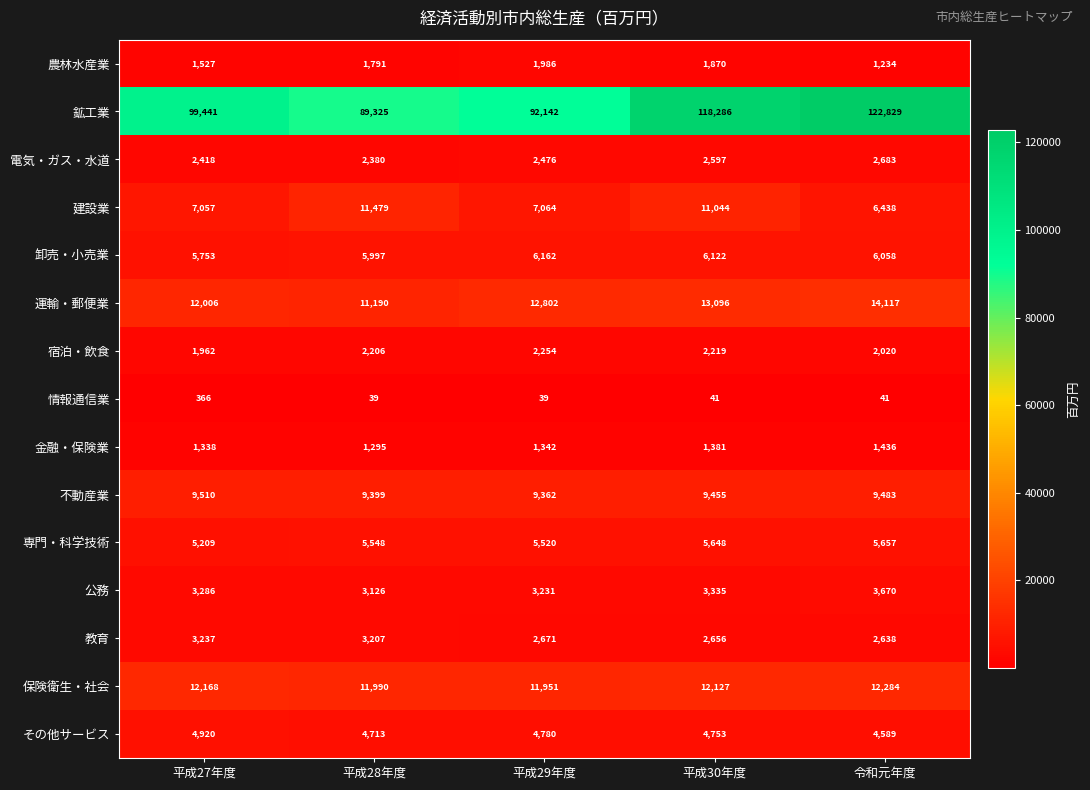

What is the greatest value displayed?

122829